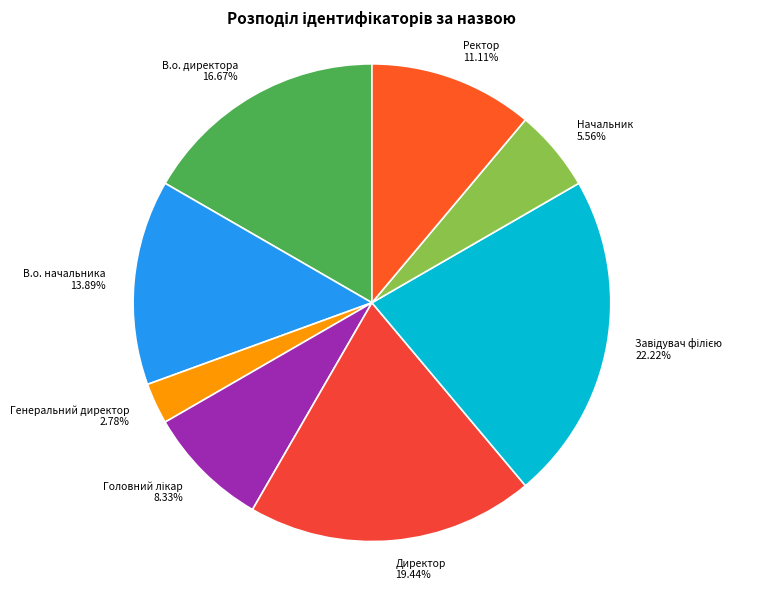

Which category has the smallest portion of the pie?

Генеральний директор